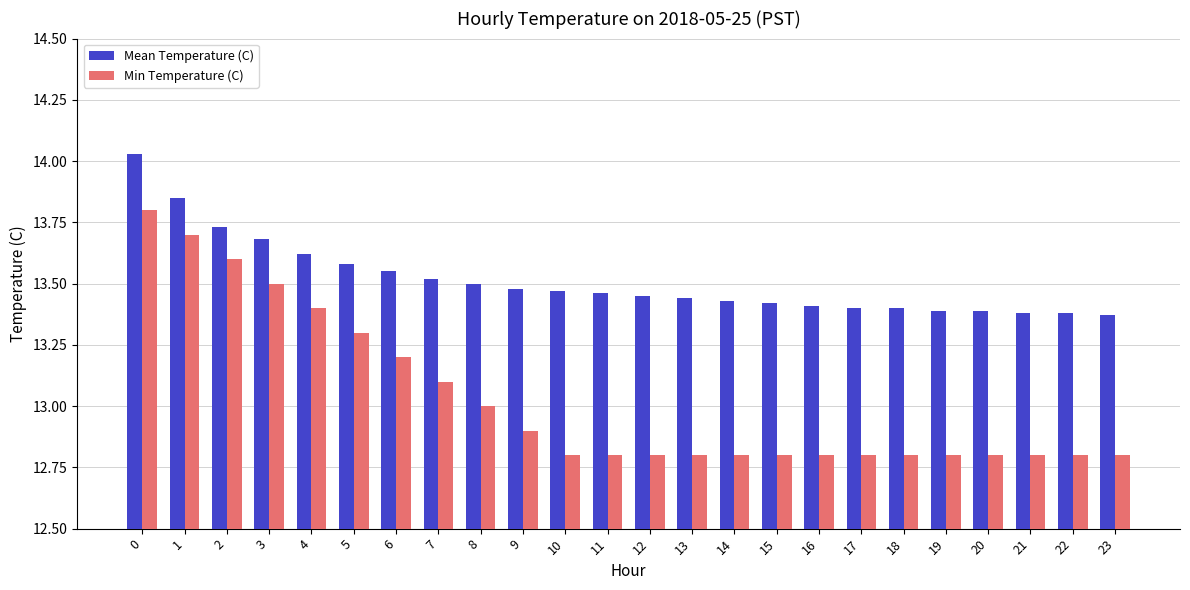

What is the difference between the highest and lowest values at 16?

0.6